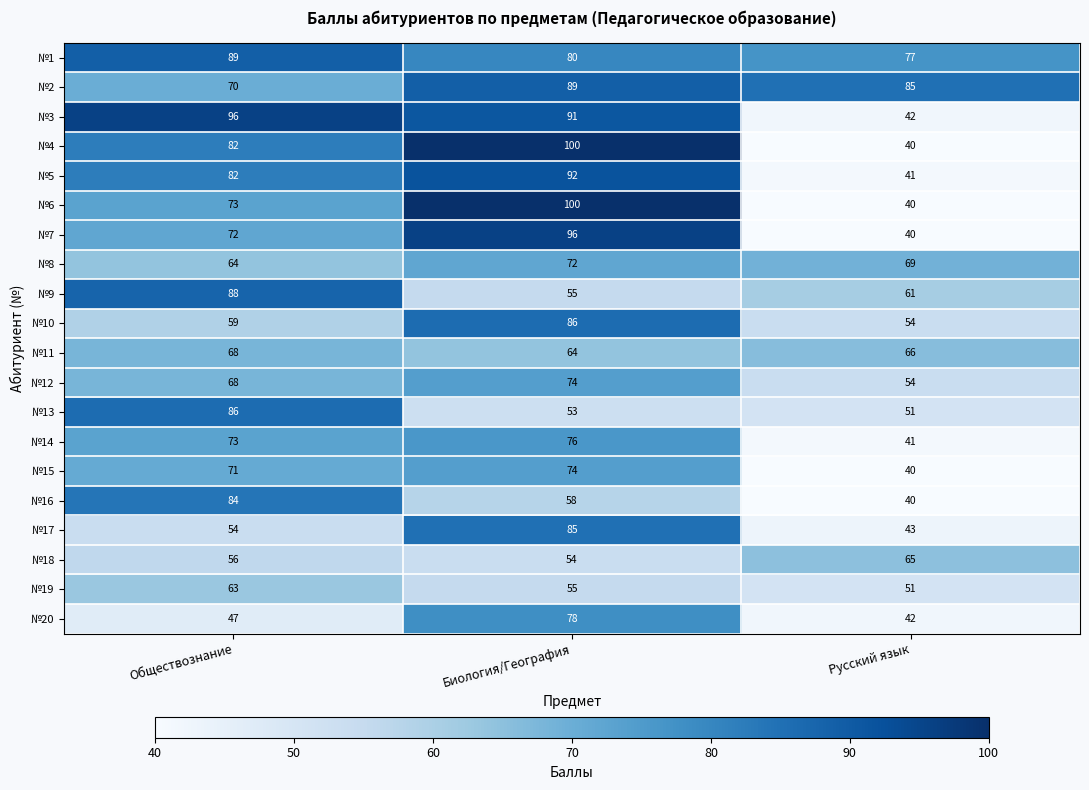

What is the spread (max minus min) of values at Обществознание?

49